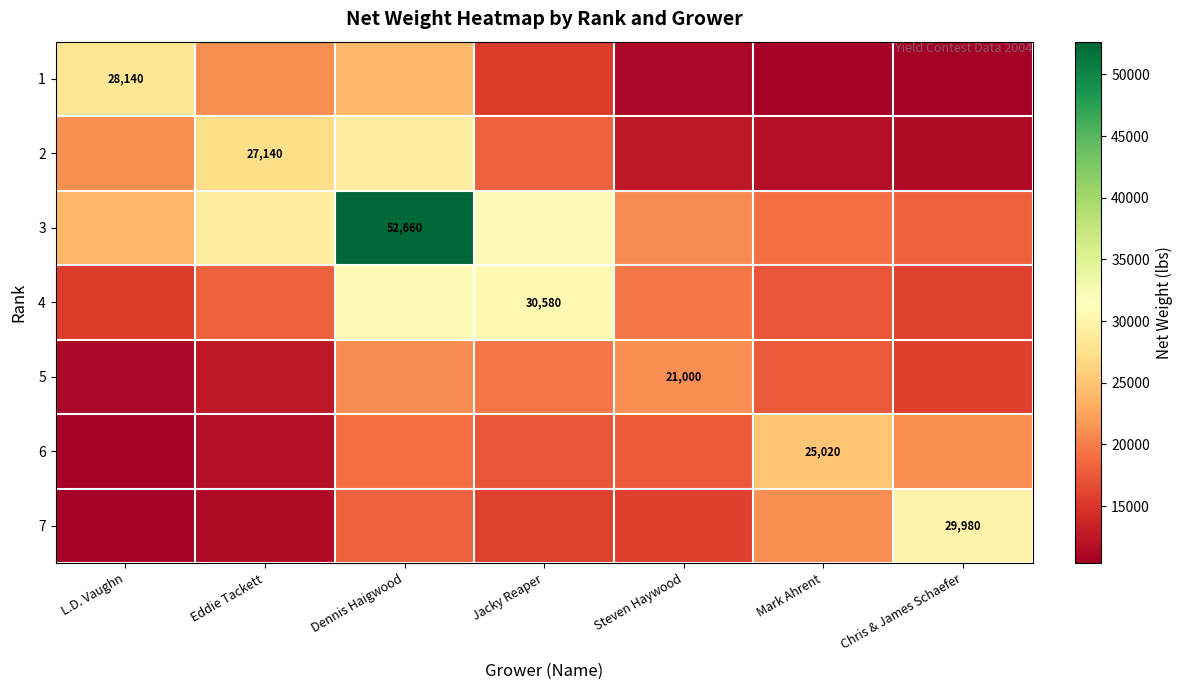

At how many categories does at least one series exceed 30395?

2